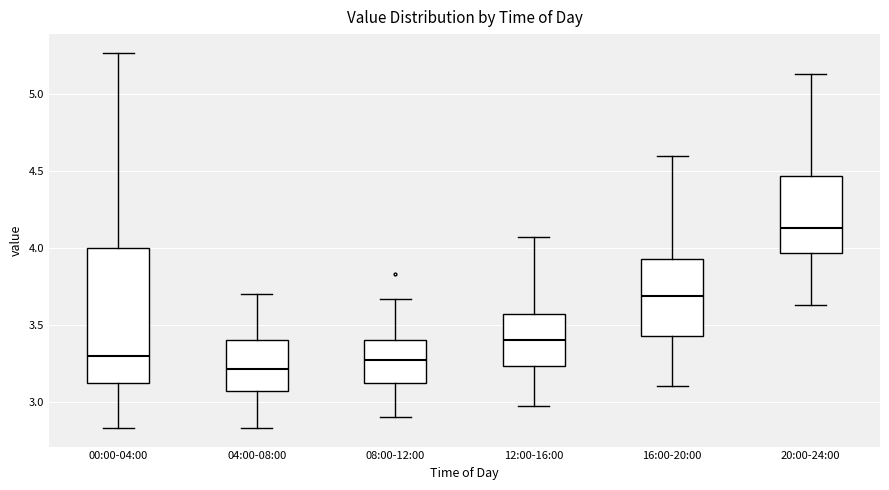

Which box's median line is the highest?

20:00-24:00